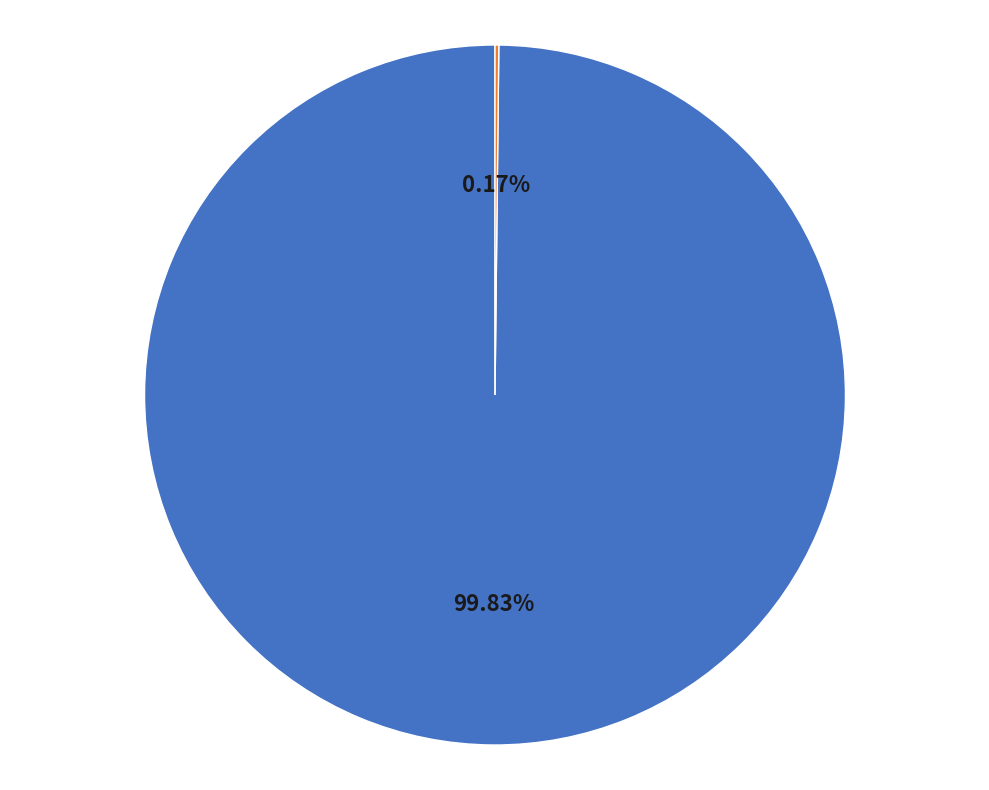

Is there any slice that represents more than half of the pie?

Yes